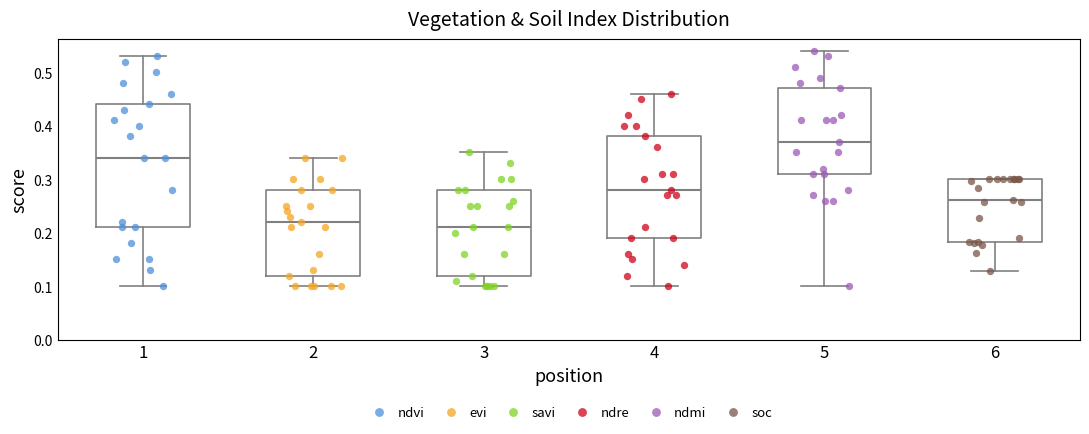

Which box's median line is the highest?

5